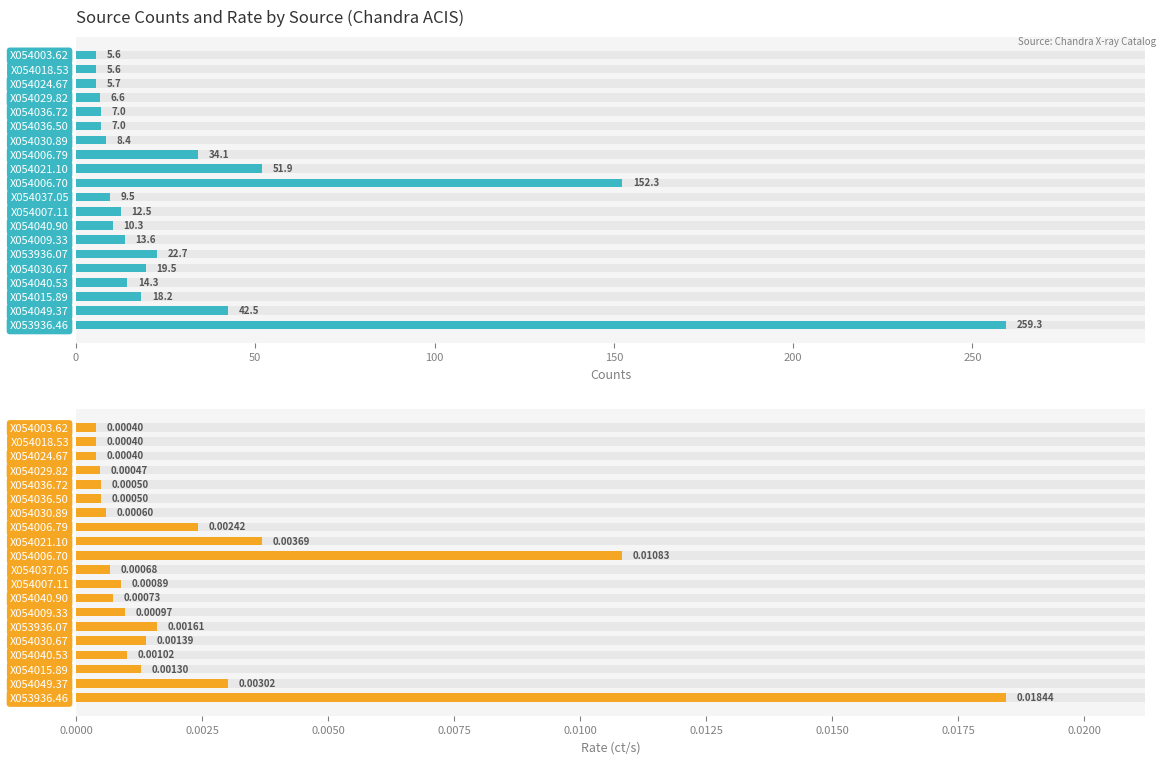

Which series has the largest total across all categories?

Counts